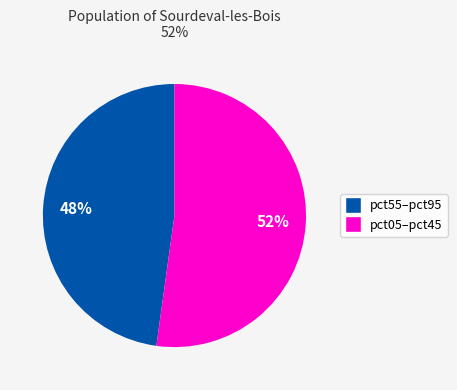

Is there a majority slice in this chart?

Yes